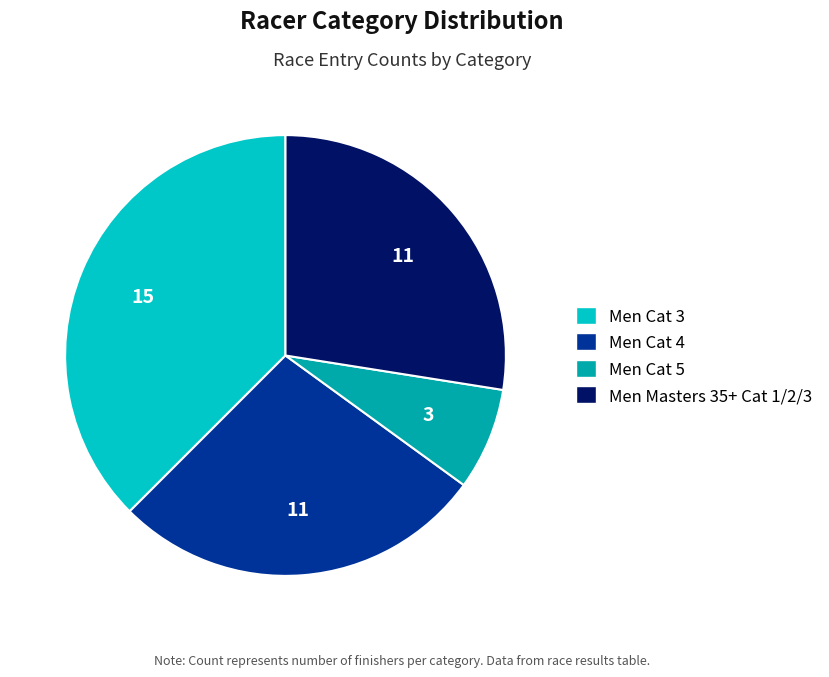

Combined, do Men Cat 5 and Men Masters 35+ Cat 1/2/3 account for over 50%?

No